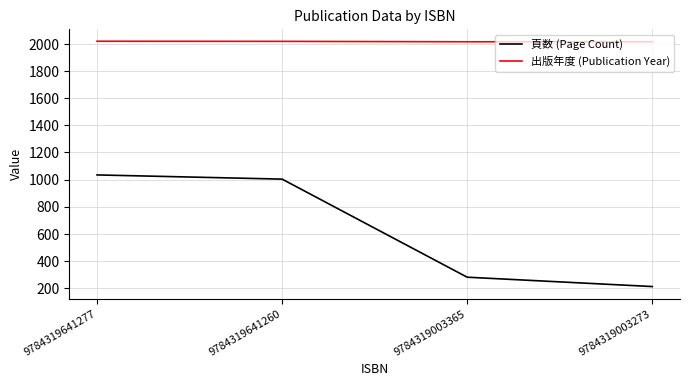

What is the sum of all 出版年度 (Publication Year) values?

8075